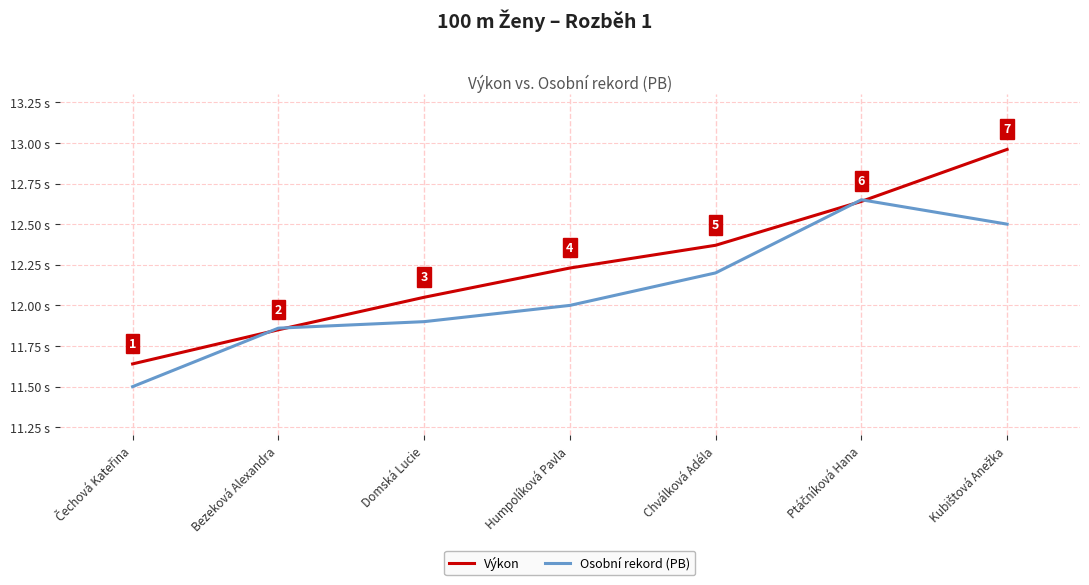

Rank the series by their average value, from highest to lowest.

Výkon, Osobní rekord (PB)